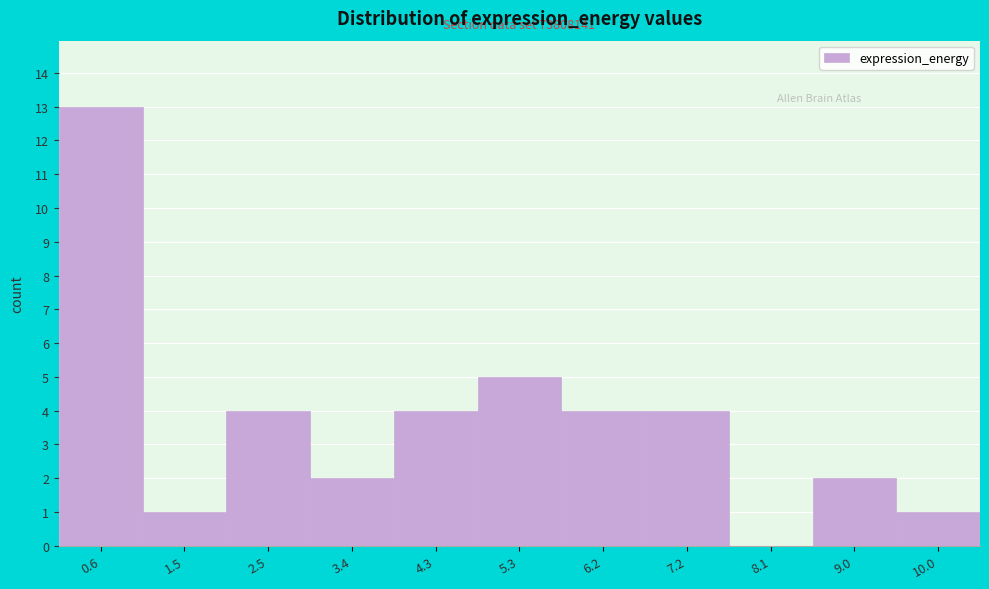

Over which range of the x-axis is the bar tallest?

0.1 to 1.0